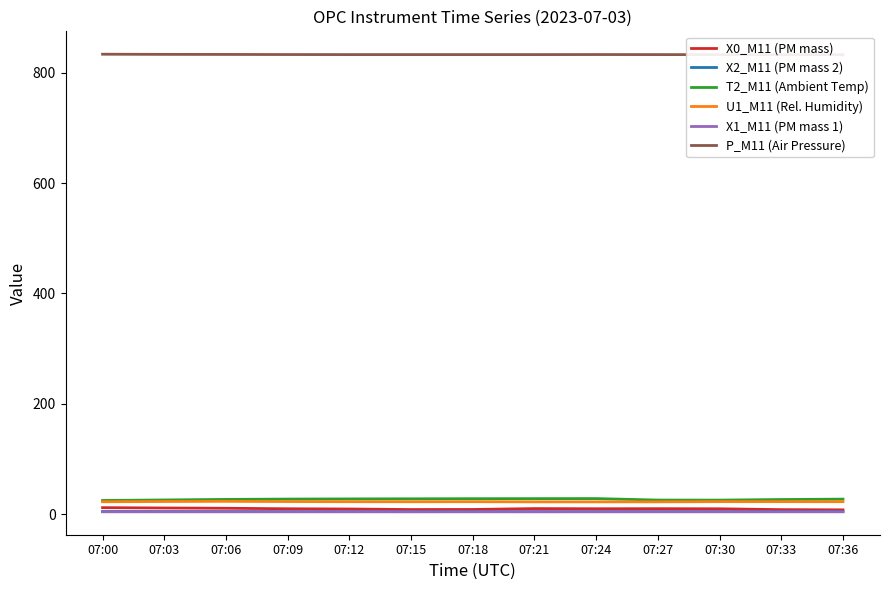

What is the average value of the U1_M11 (Rel. Humidity) series?

22.9